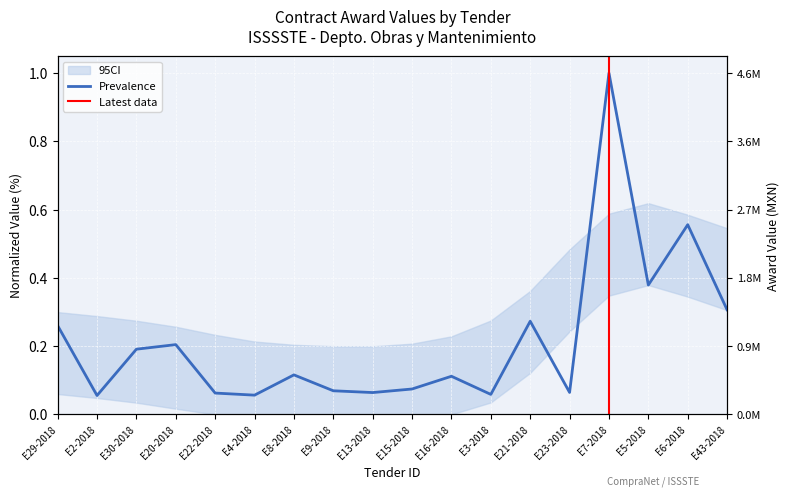

Rank the categories by value from lowest to highest.

E2-2018, E4-2018, E3-2018, E22-2018, E13-2018, E23-2018, E9-2018, E15-2018, E16-2018, E8-2018, E30-2018, E20-2018, E29-2018, E21-2018, E43-2018, E5-2018, E6-2018, E7-2018